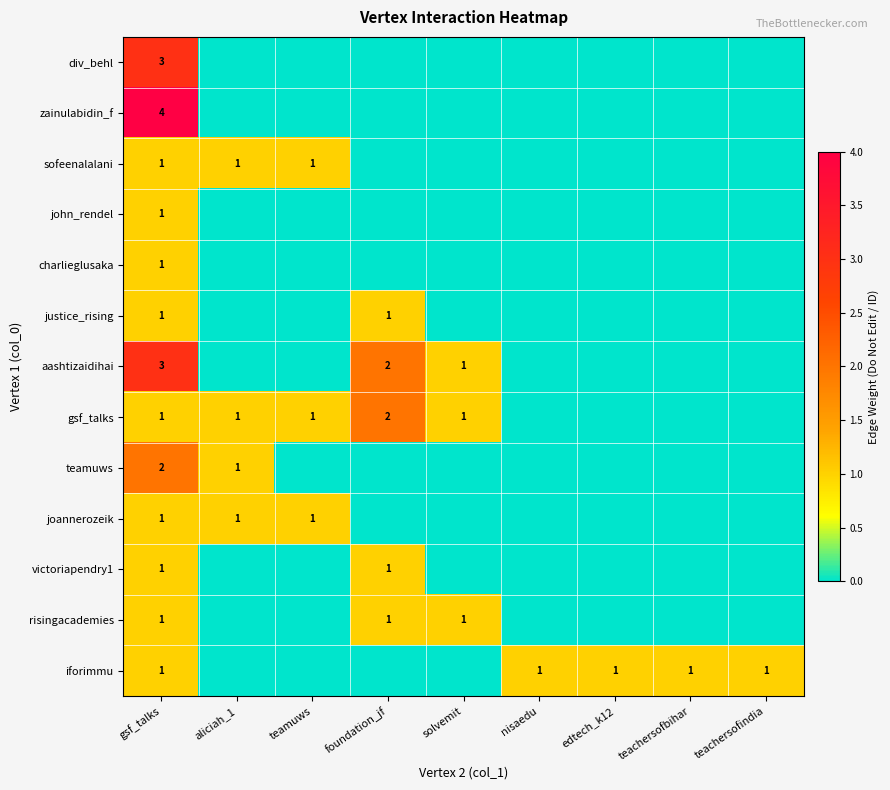

The iforimmu series shows 1 at nisaedu. True or false?

True